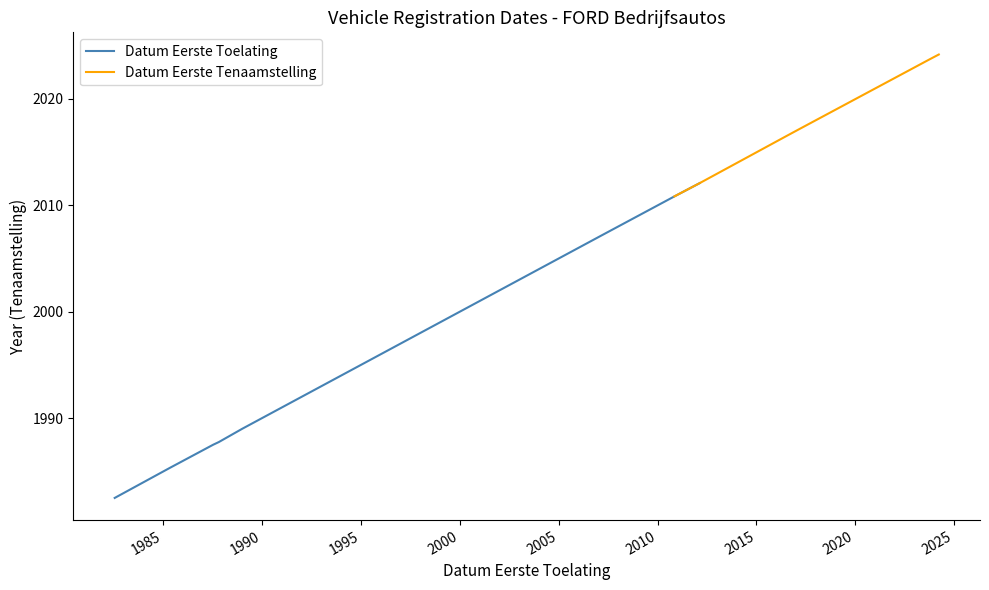

Is it true that the value at 20070305 is 3508.7?

False